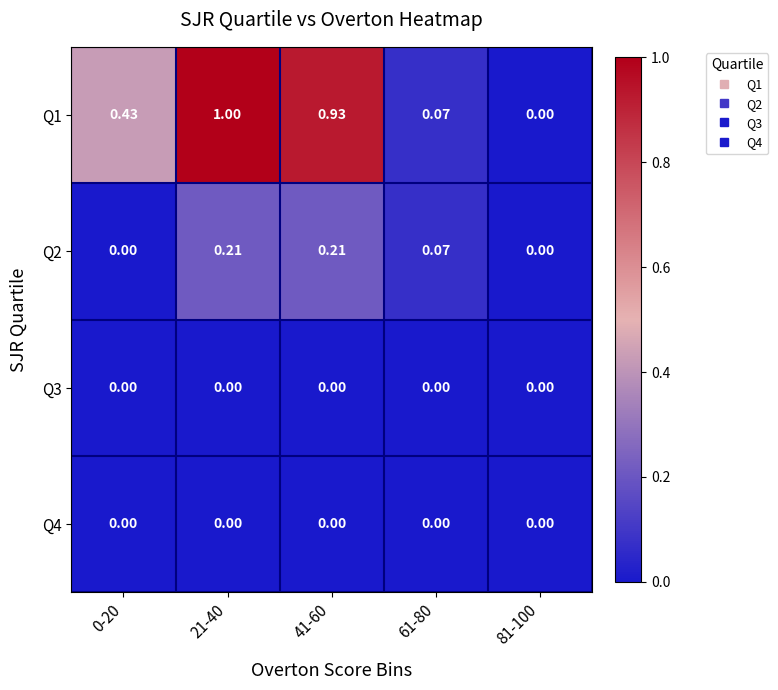

Is the value of Q1 at 41-60 greater than the value of Q2 at 0-20?

Yes